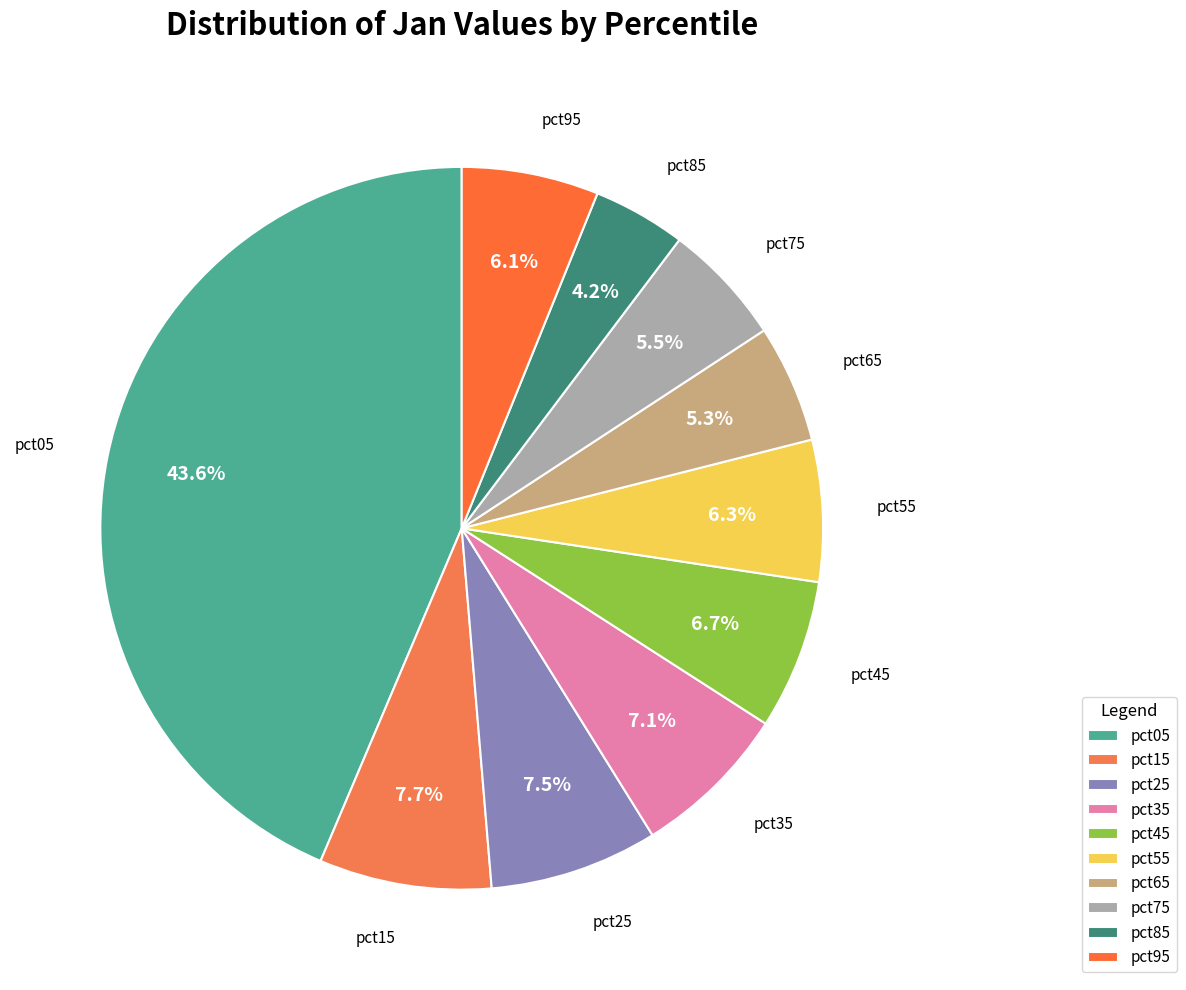

Between pct05 and pct45, which is larger?

pct05